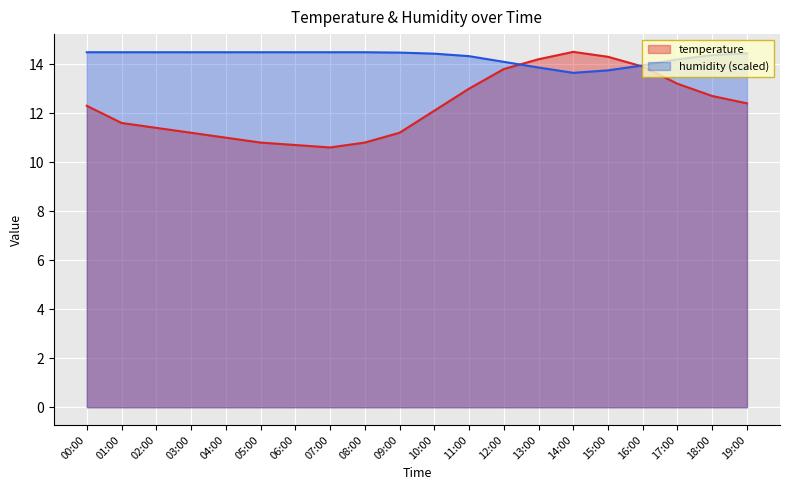

Where is the first local minimum for temperature?

07:00